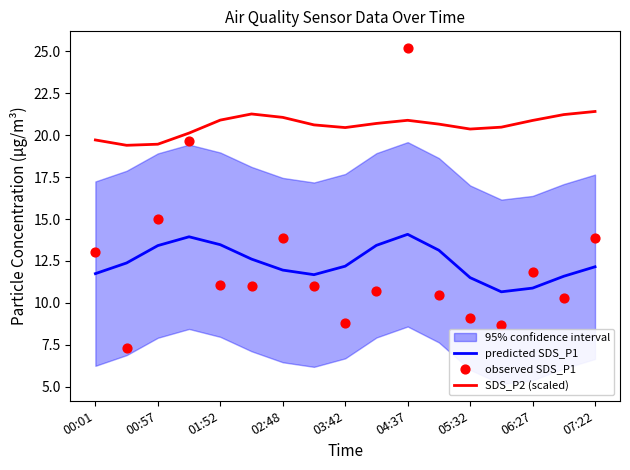

True or false: predicted SDS_P1 and SDS_P2 (scaled) cross at least once.

False